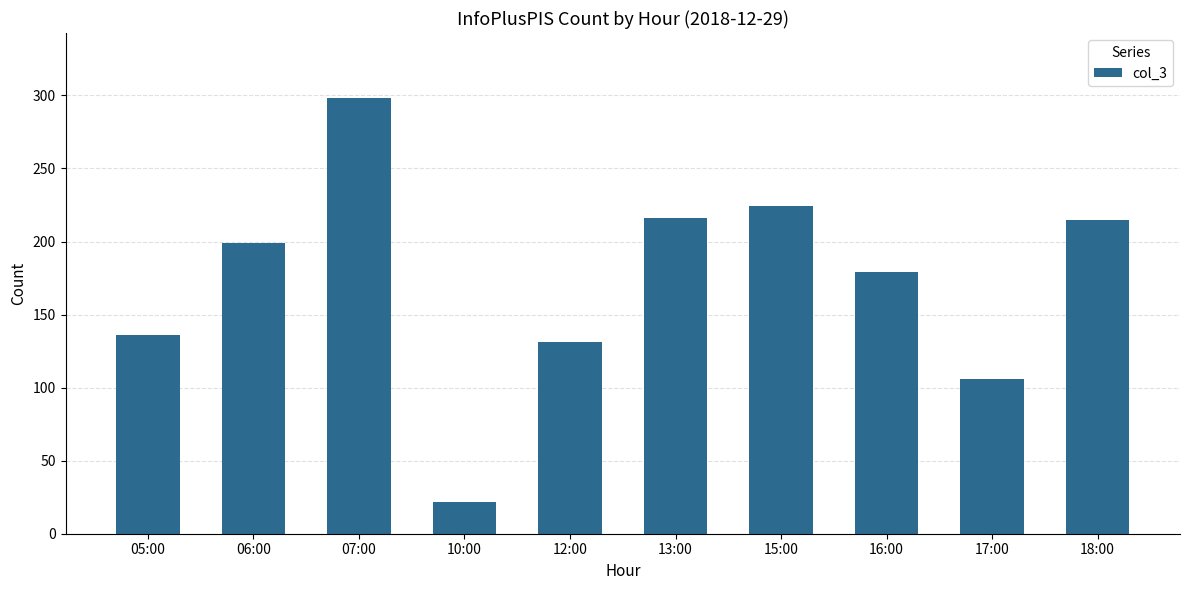

How many bars are there in total?

10